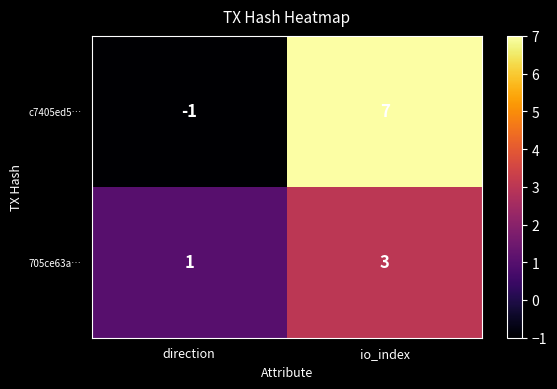

Reading left to right, extract all data points from this chart.

c7405ed5…: -1	7
705ce63a…: 1	3